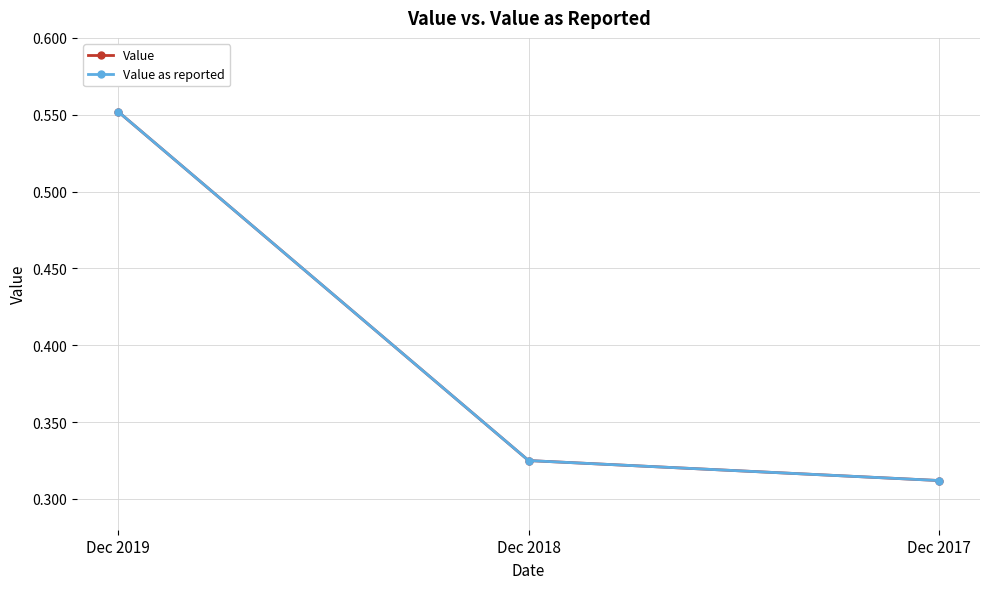

Is this an area chart (filled region under the line)?

No